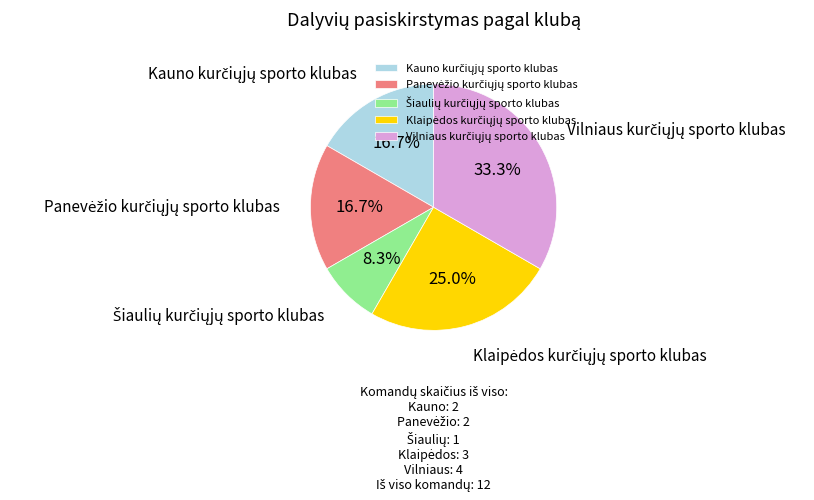

Does any single category account for the majority?

No